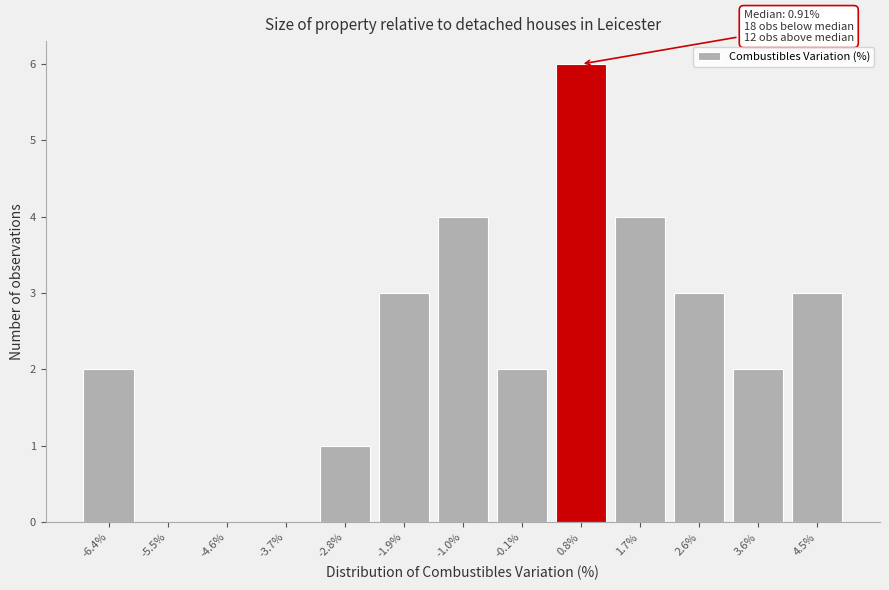

Over which range of the x-axis is the bar tallest?

0.4 to 1.3